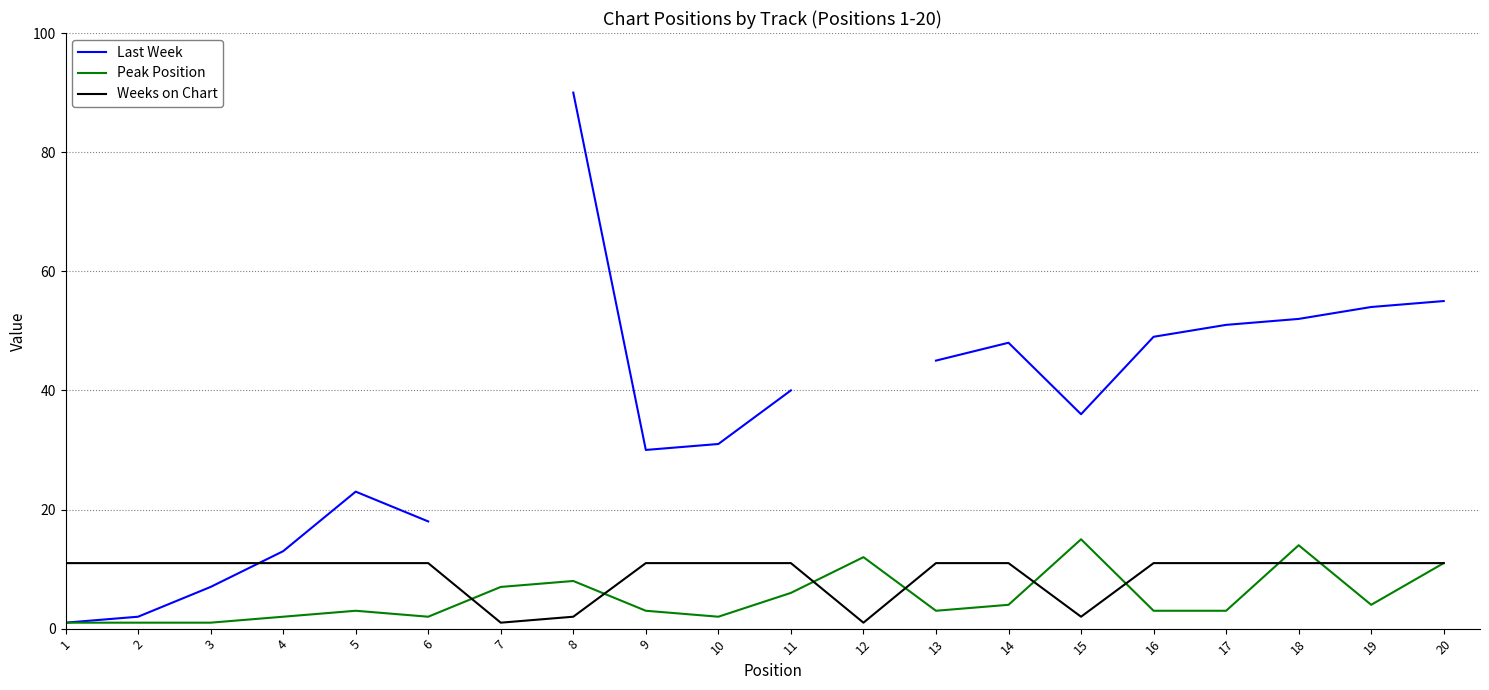

Count the number of categories in the chart.

20